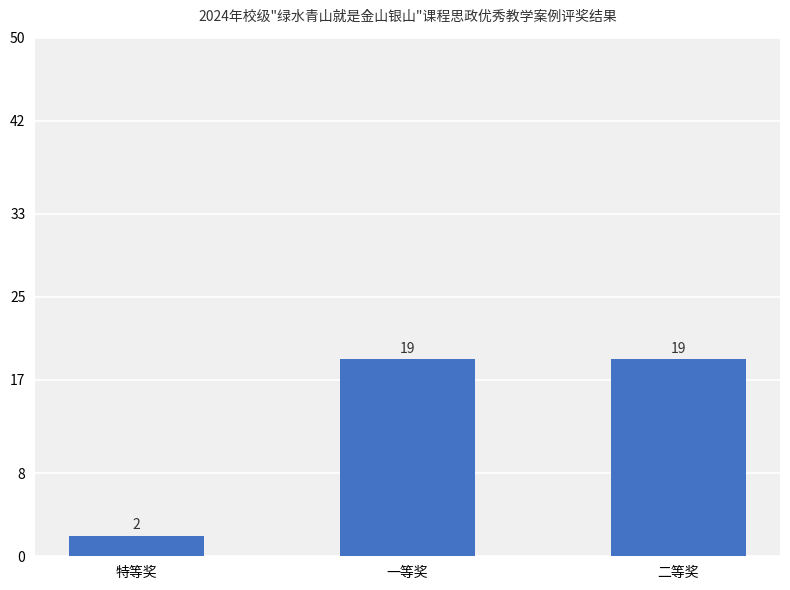

What is the greatest value displayed?

19